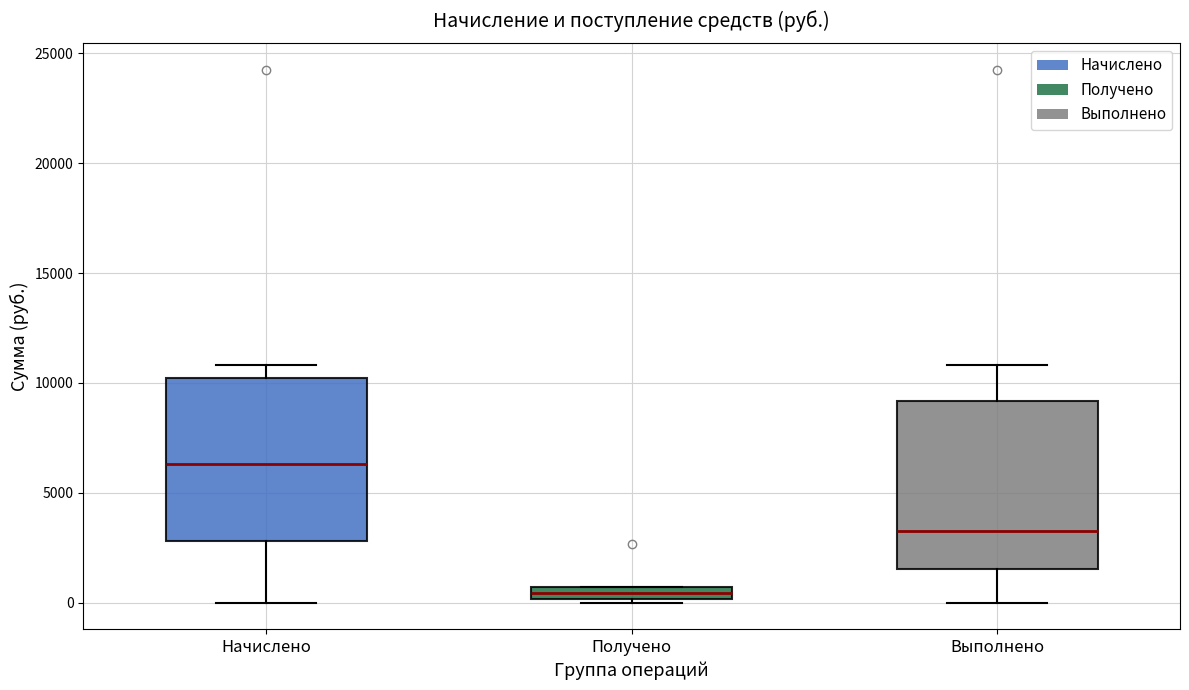

Which box's median line is the lowest?

Получено